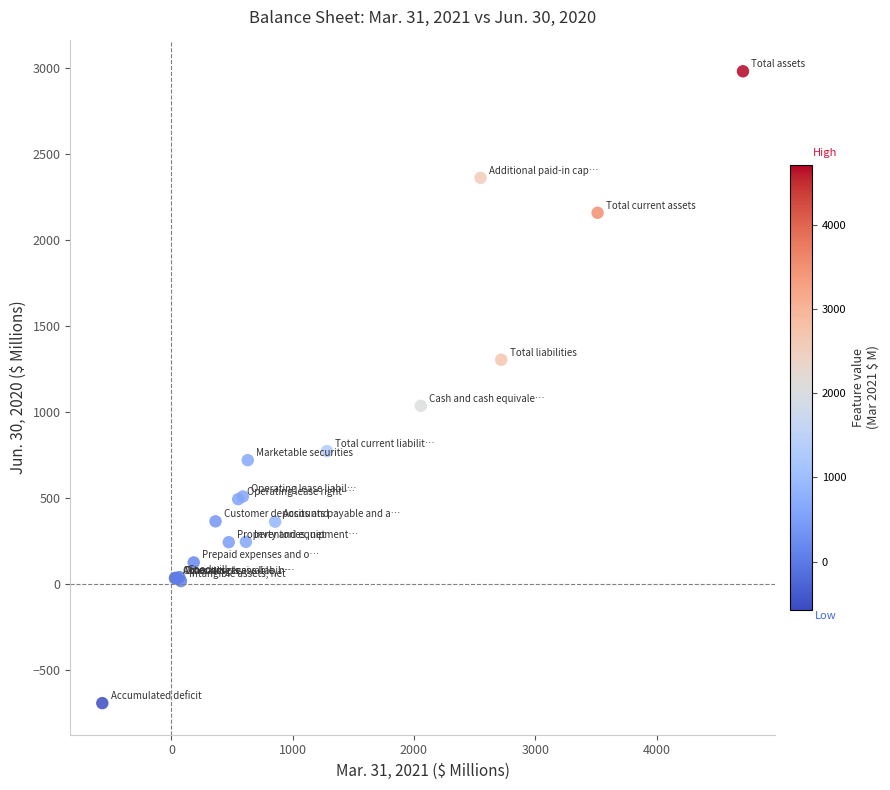

What Y value in the scatter plot is closest to 1143?

1035.5